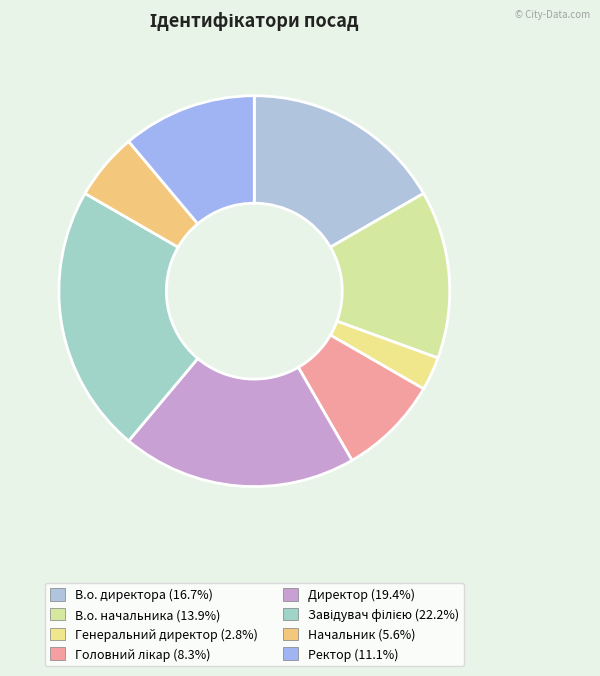

How many slices are in this pie chart?

8